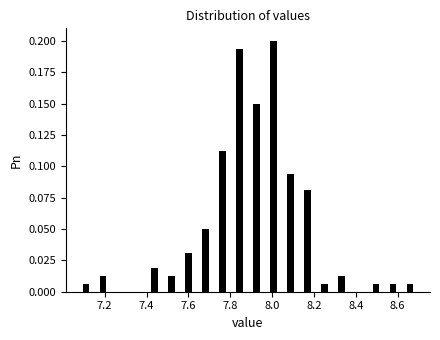

Reading left to right, list every bar in this chart as the range it spans on the x-axis followed by its height. Neither the bar edges nor the heights are printed on the chart, so give them approximately, as read against the axes.

7.08 to 7.16: 0.005
7.16 to 7.24: 0.015
7.24 to 7.32: 0
7.32 to 7.40: 0
7.40 to 7.48: 0.020
7.48 to 7.56: 0.015
7.56 to 7.64: 0.030
7.64 to 7.72: 0.050
7.72 to 7.80: 0.115
7.80 to 7.88: 0.195
7.88 to 7.96: 0.150
7.96 to 8.04: 0.200
8.04 to 8.12: 0.095
8.12 to 8.22: 0.080
8.22 to 8.30: 0.005
8.30 to 8.38: 0.015
8.38 to 8.46: 0
8.46 to 8.54: 0.005
8.54 to 8.62: 0.005
8.62 to 8.70: 0.005